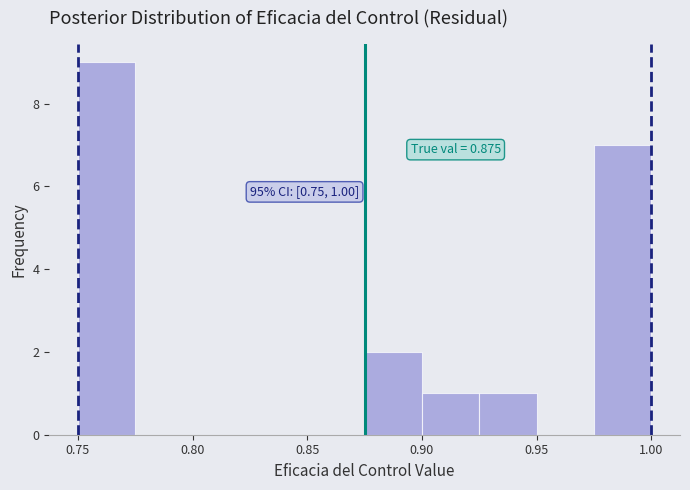

Which range on the x-axis has the tallest bar?

0.750 to 0.775